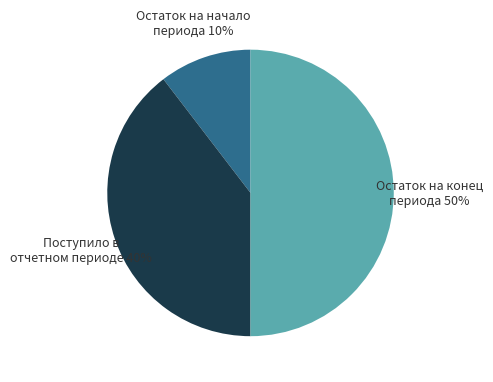

Does Поступило в отчетном периоде represent more than half of the total?

No